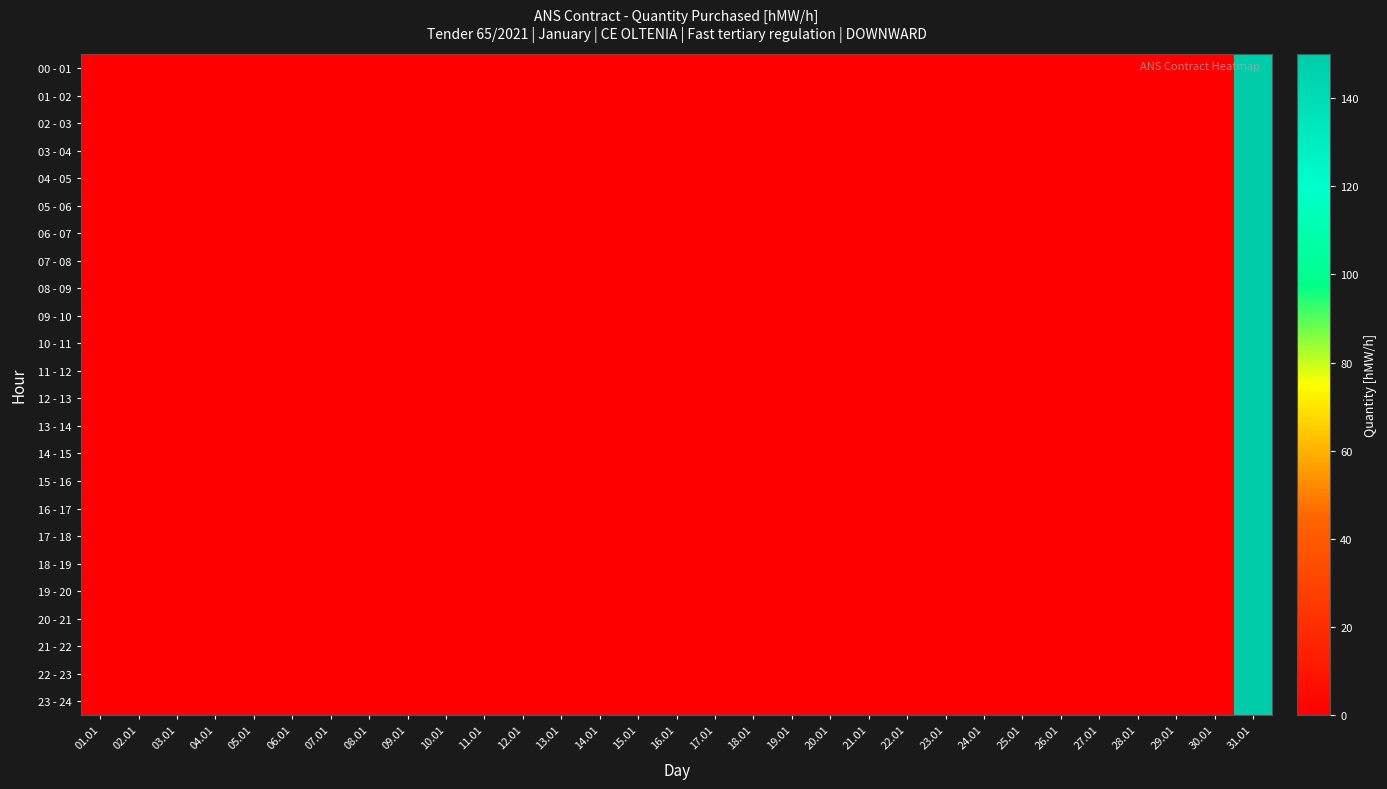

Which has a higher value, 18.01 or 12.01?

18.01